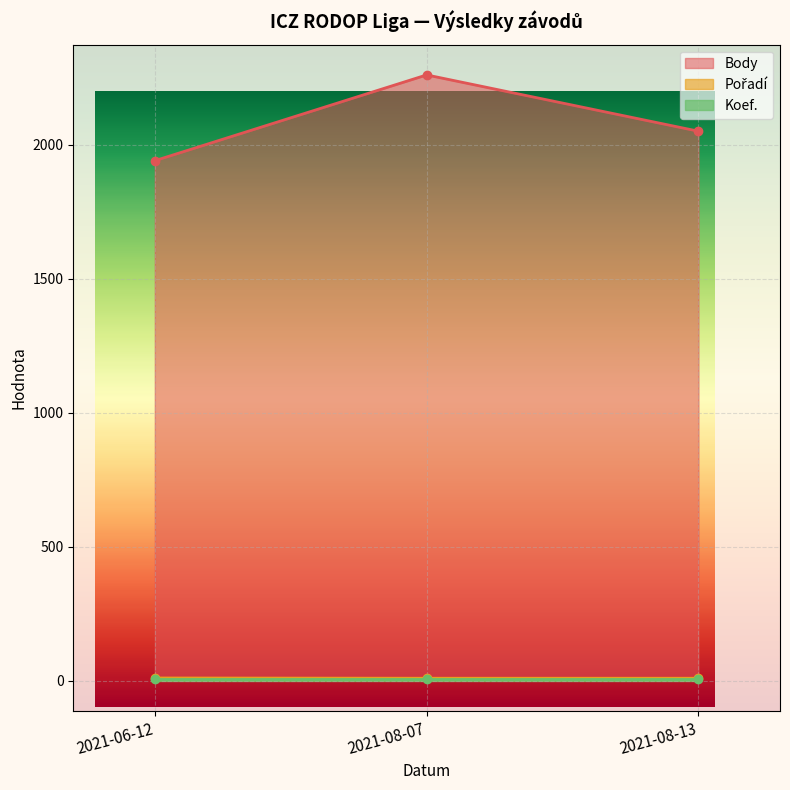

How many Body values are between 1940 and 2260?

3